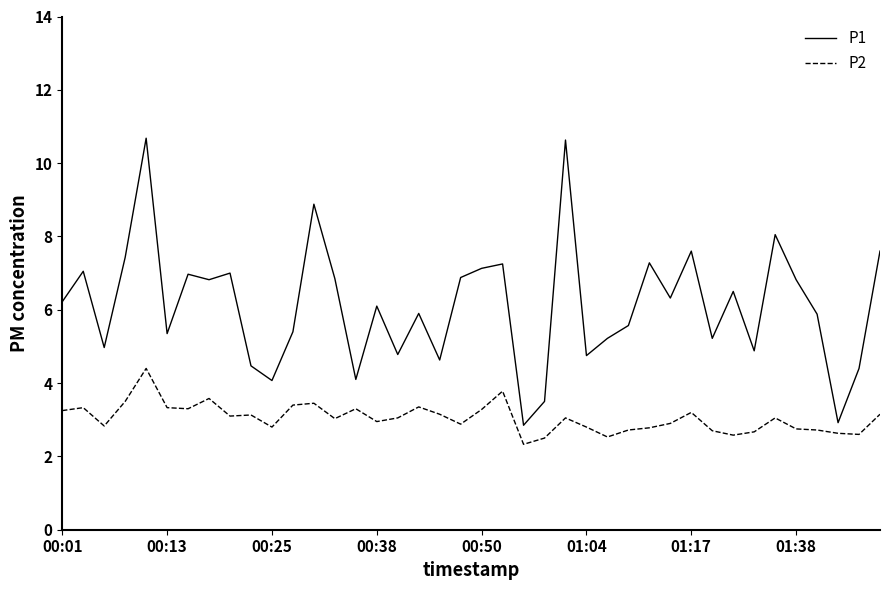

Rank the series by their average value, from lowest to highest.

P2, P1